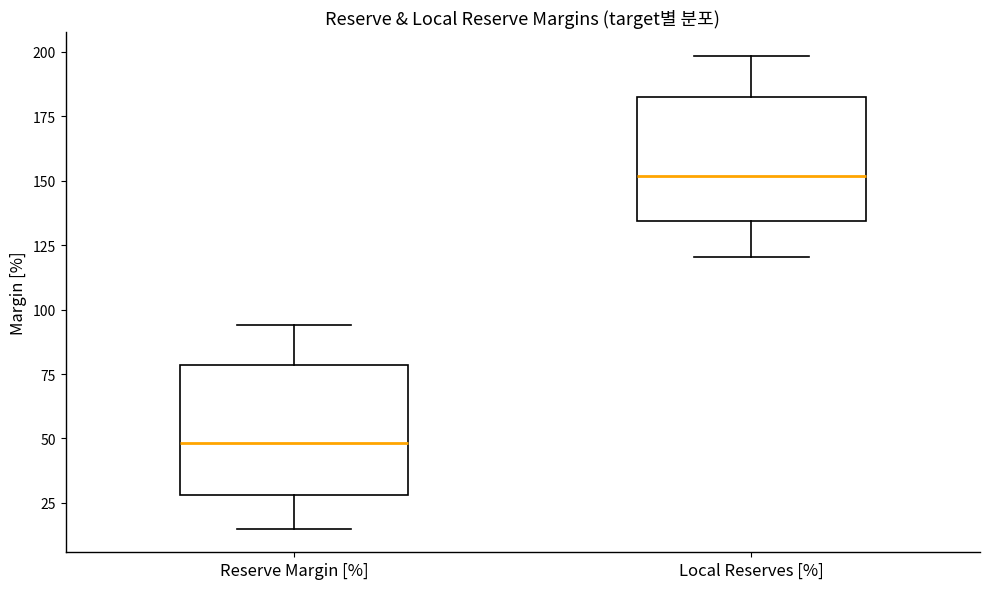

Where is the lower edge of the box for Reserve Margin [%] on the y-axis? The values are not printed on the chart, so give them approximately, as read against the axis.

30